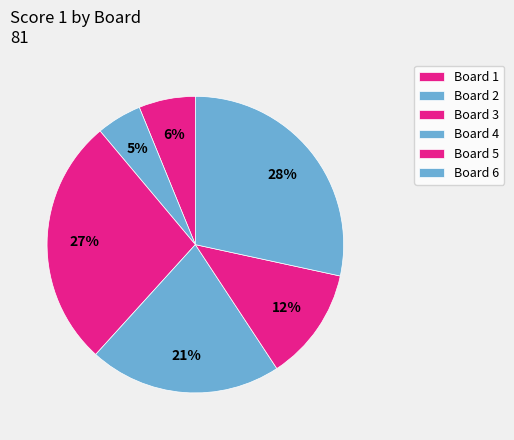

Which category has the smallest portion of the pie?

Board 2